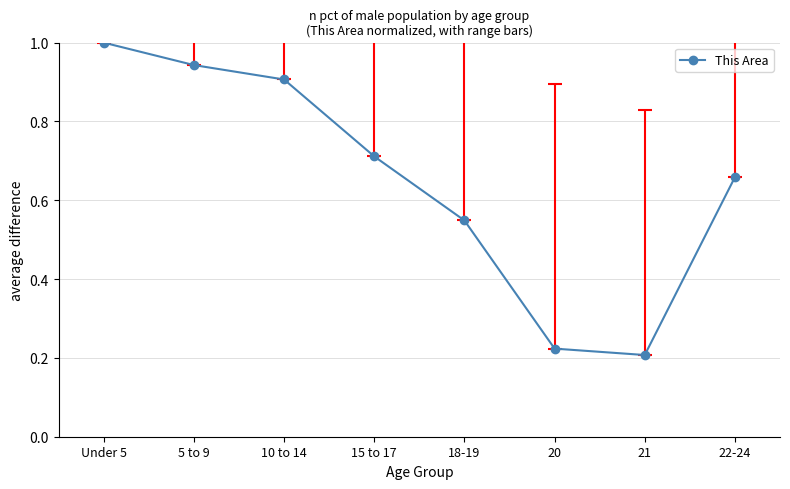

What is the sum of all values?

5.2